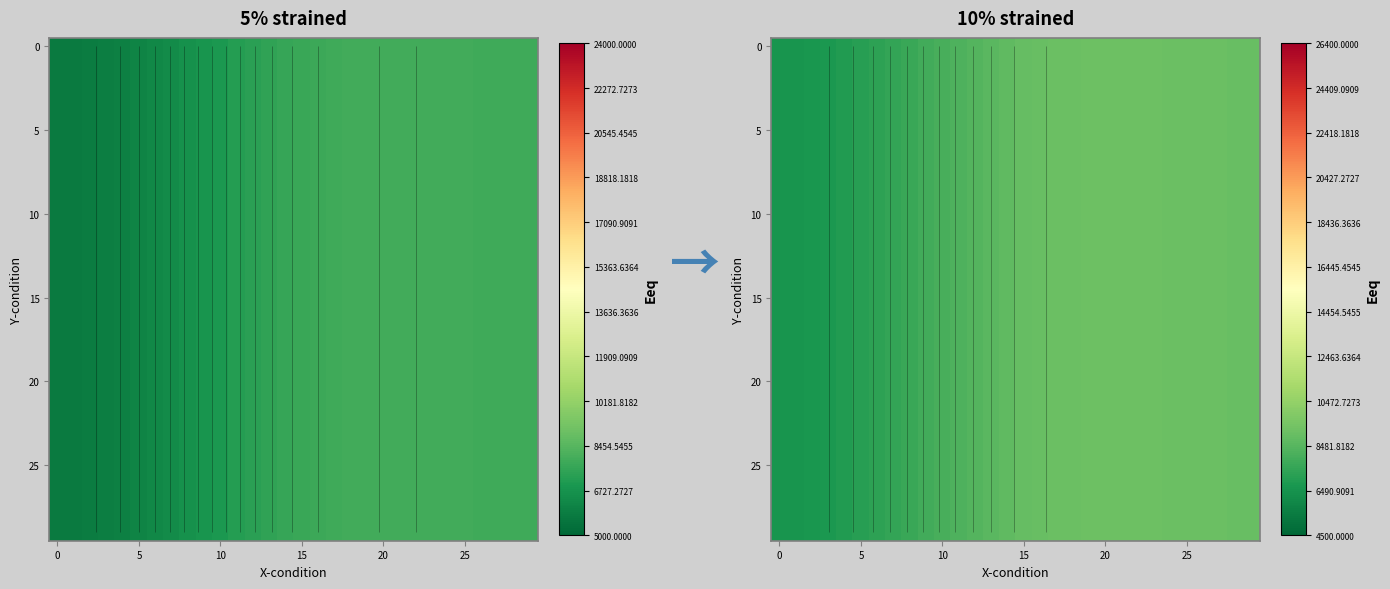

Between 15 and 19, which is larger?

19